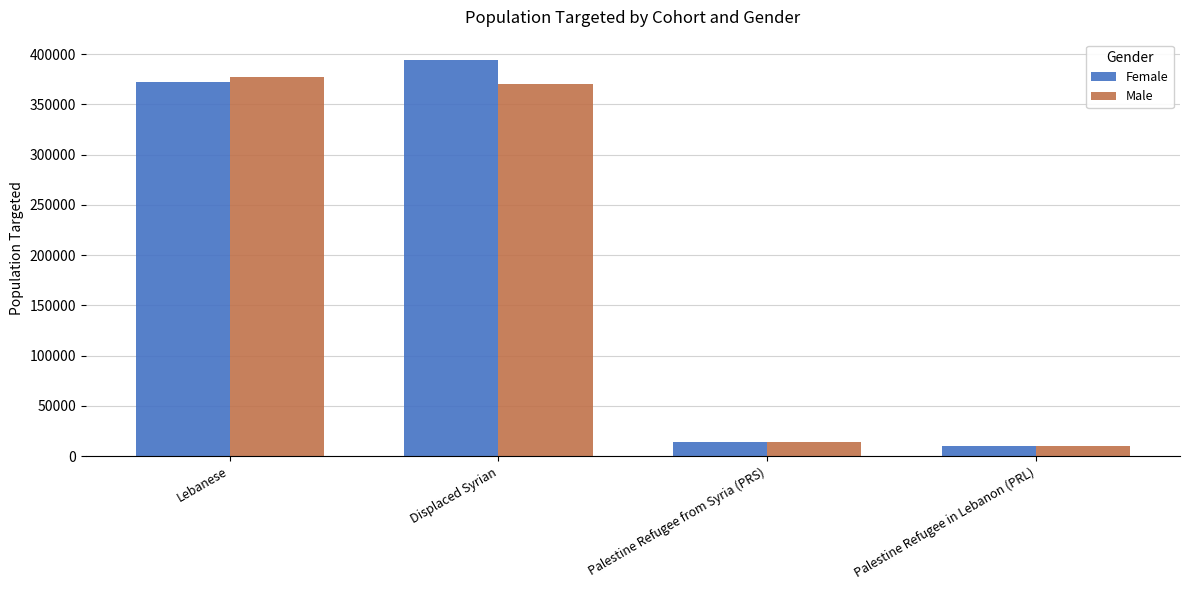

Is the value of Male at Palestine Refugee in Lebanon (PRL) greater than the value of Female at Lebanese?

No